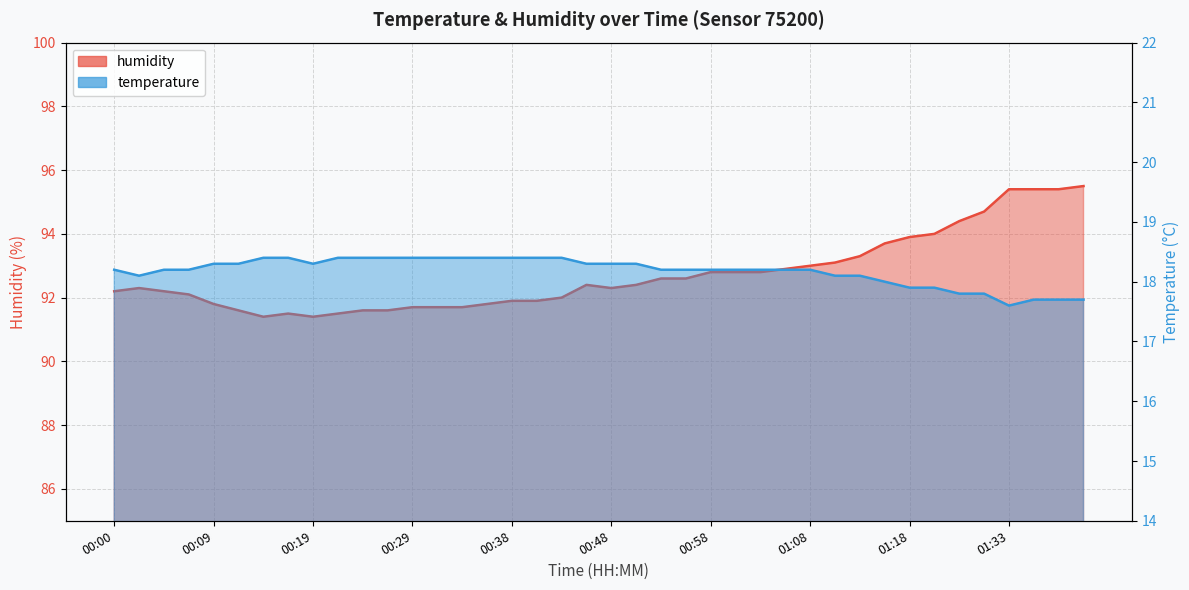

At which category does temperature reach its first local valley?

00:02